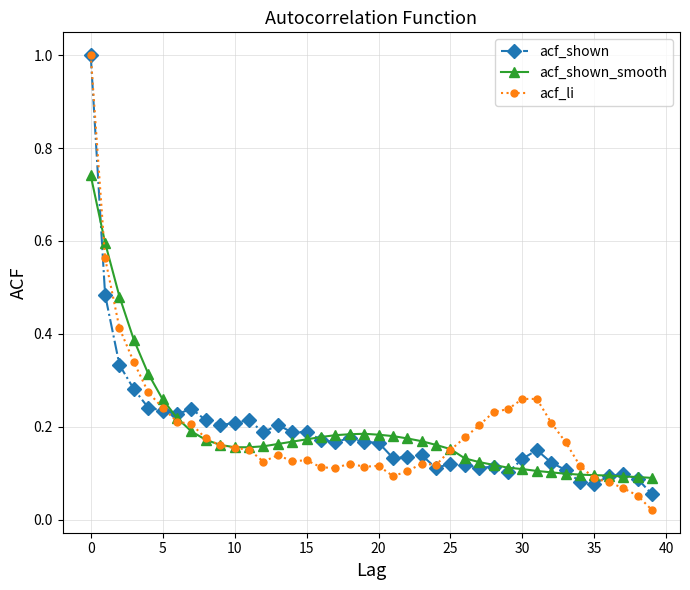

How many data points does each series have?

40